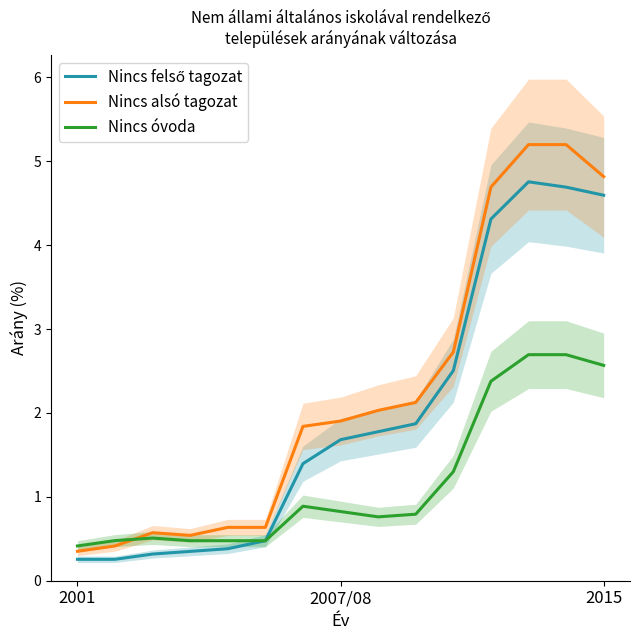

What is the average value of the Nincs alsó tagozat series?

2.2